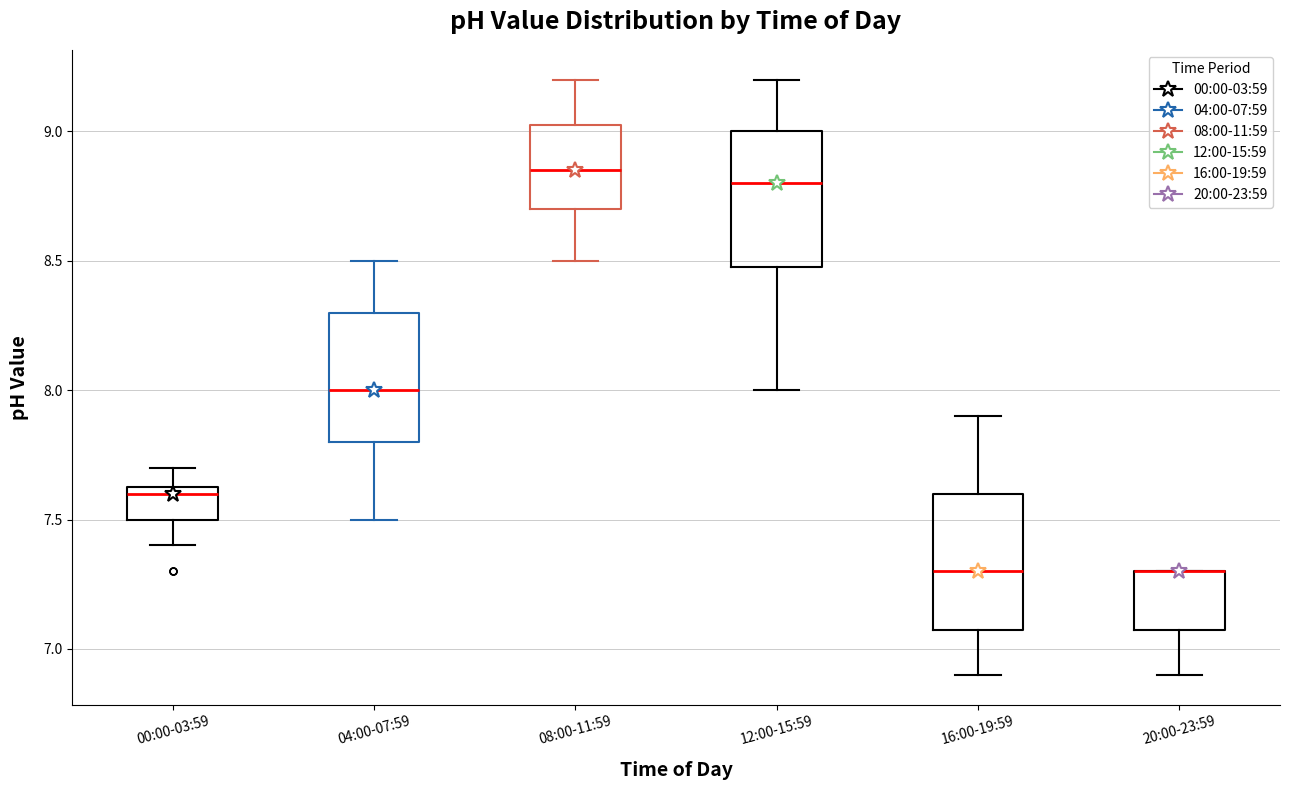

Reading left to right, read every box against the y-axis: the position of its median line, the range the box covers, and the ends of its whiskers. The values are not printed on the chart, so give them approximately, as read against the axis.

00:00-03:59: median 7.60, box 7.50 to 7.65, whiskers 7.40 to 7.70
04:00-07:59: median 8.00, box 7.80 to 8.30, whiskers 7.50 to 8.50
08:00-11:59: median 8.85, box 8.70 to 9.05, whiskers 8.50 to 9.20
12:00-15:59: median 8.80, box 8.50 to 9.00, whiskers 8.00 to 9.20
16:00-19:59: median 7.30, box 7.10 to 7.60, whiskers 6.90 to 7.90
20:00-23:59: median 7.30 (drawn on the box's upper edge), box 7.10 to 7.30, whiskers 6.90 to 7.30